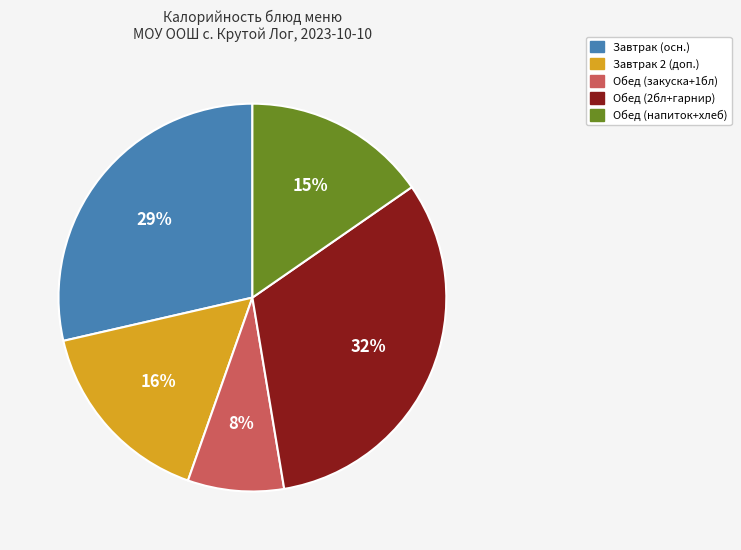

Is the sum of Обед (2бл+гарнир) and Обед (закуска+1бл) greater than half?

No